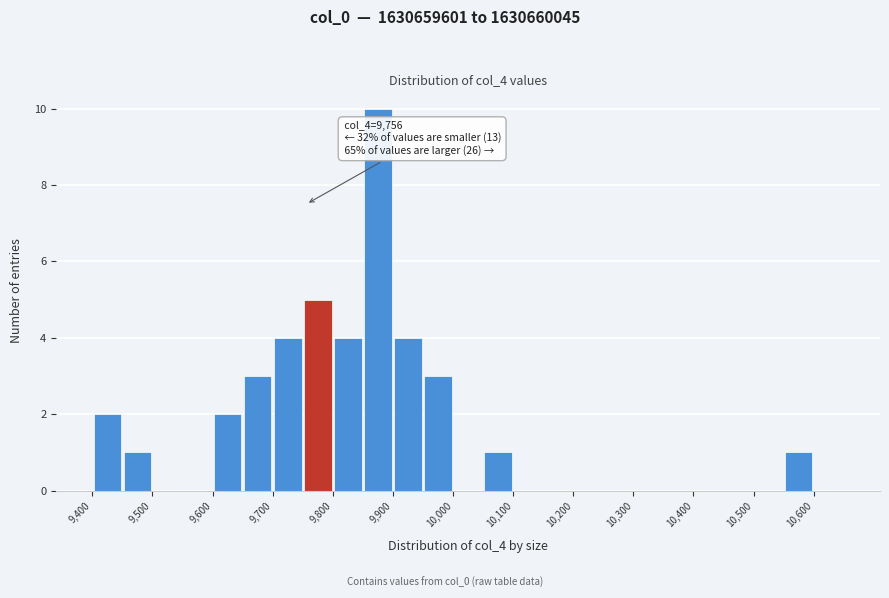

Over which range of the x-axis is the bar tallest?

9850 to 9900